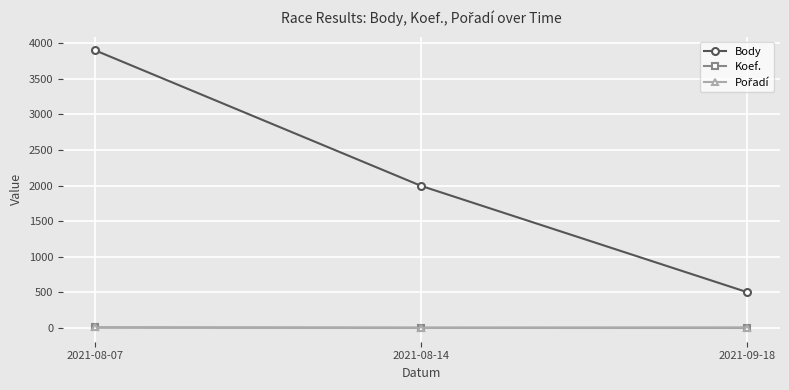

How many categories are shown in the chart?

3